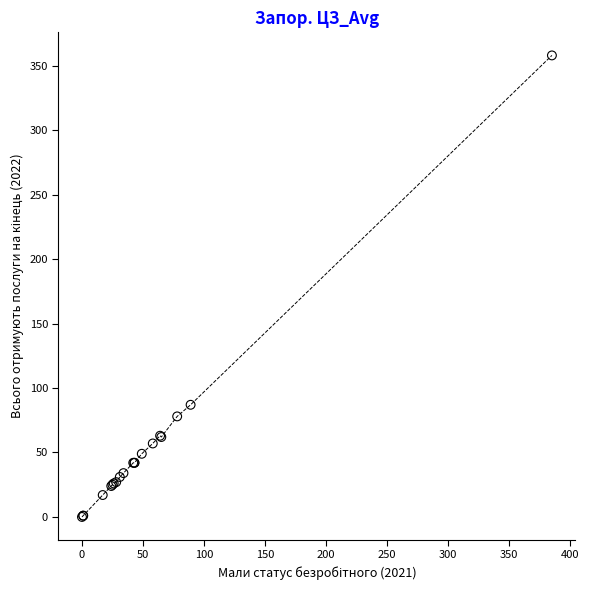

What Y value in the scatter plot is closest to 179?

87